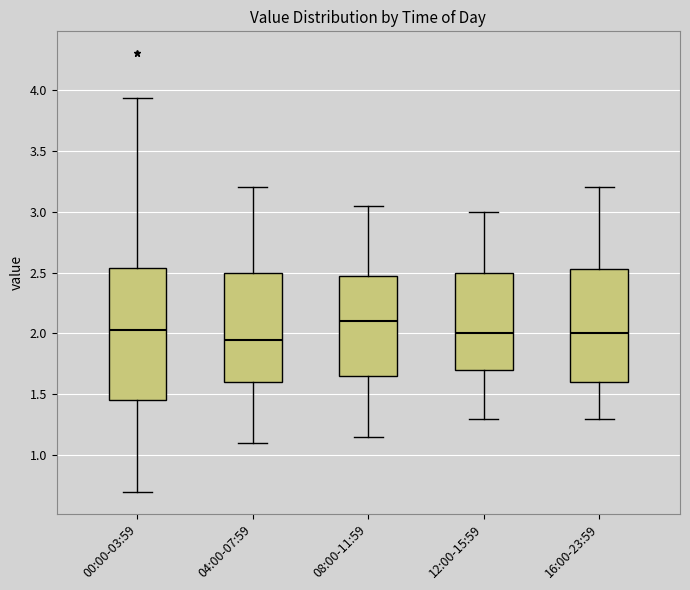

Where is the upper edge of the box for 04:00-07:59 on the y-axis? The values are not printed on the chart, so give them approximately, as read against the axis.

2.50